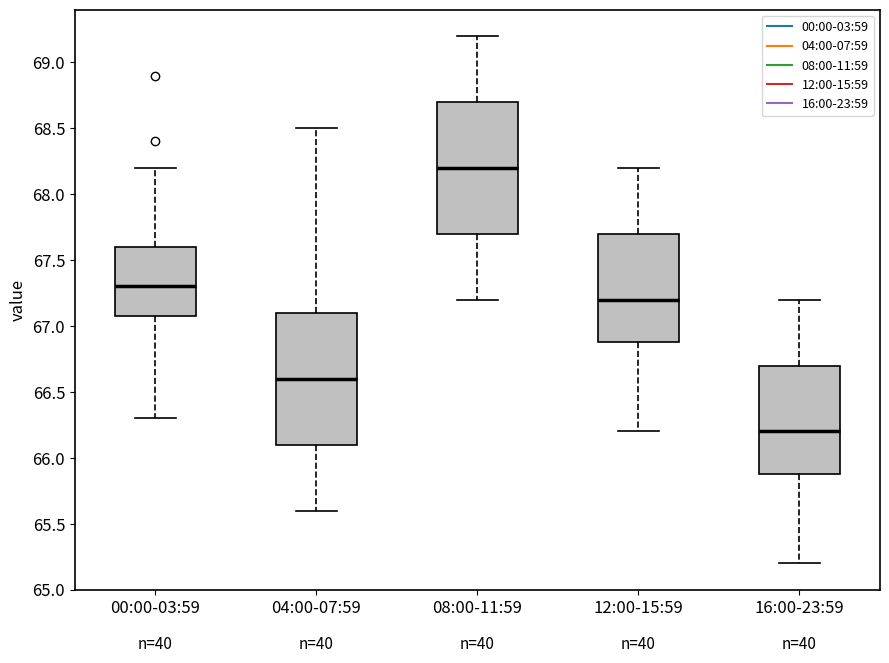

Where does the upper whisker of the box for 12:00-15:59 end on the y-axis? The values are not printed on the chart, so give them approximately, as read against the axis.

68.2